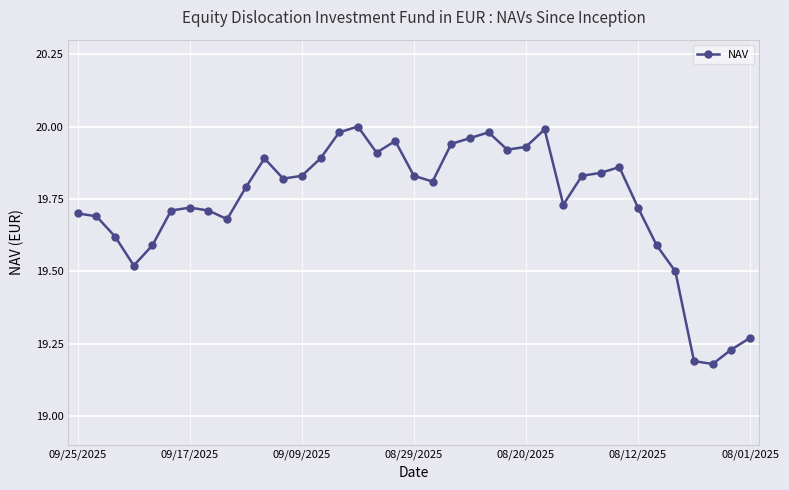

True or false: there are more than 1 points higher than both neighbors.

True